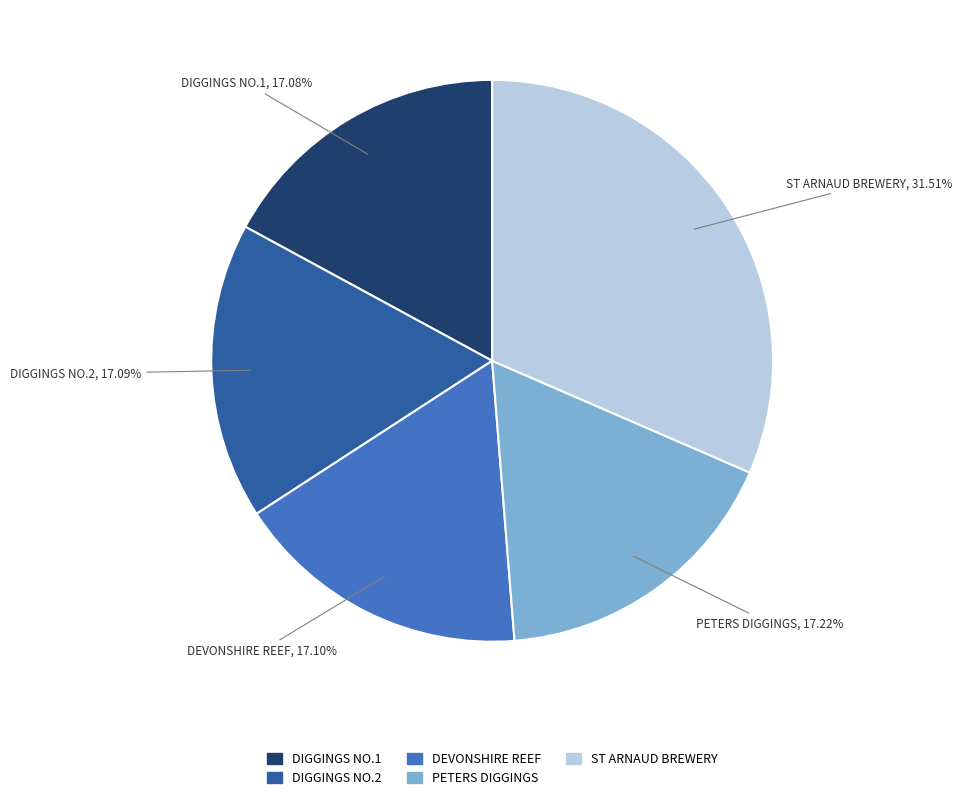

Does any single category account for the majority?

No